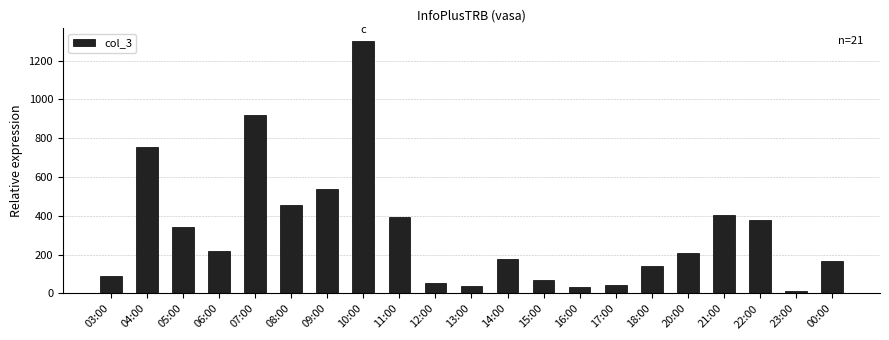

At which label is the value closest to 656?

04:00